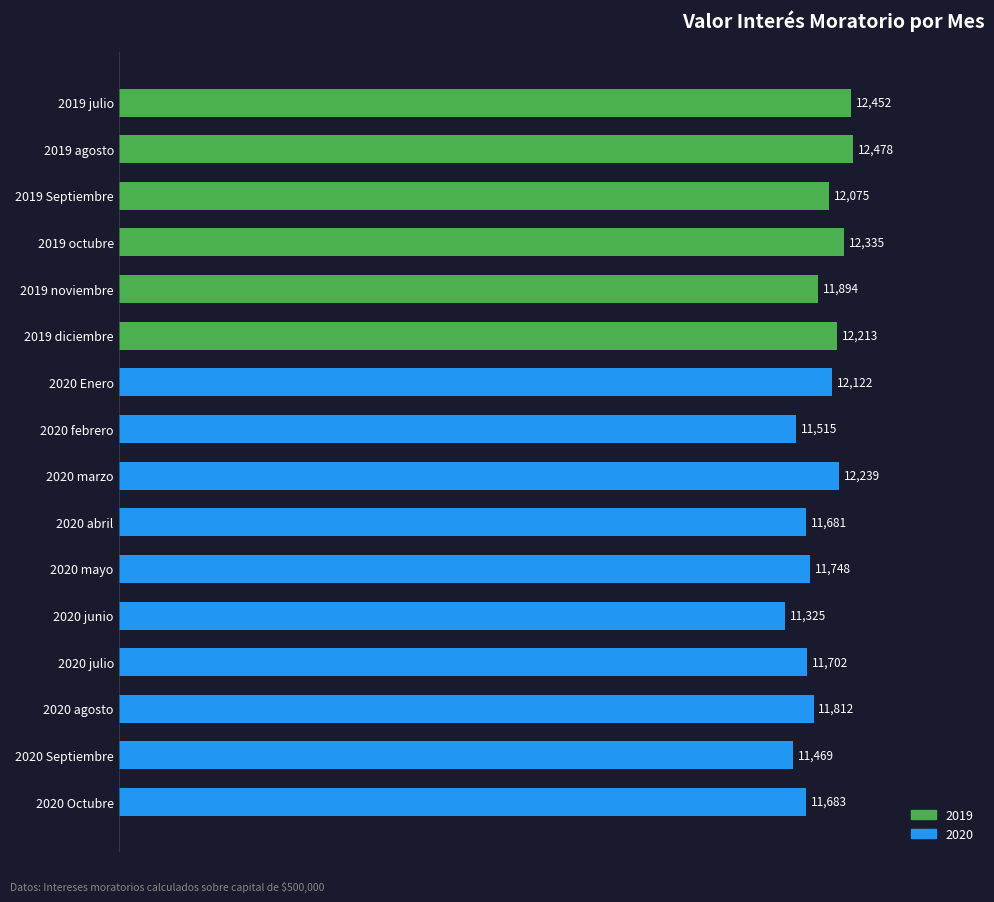

What is the label of the 2nd bar from the top?

2019 agosto